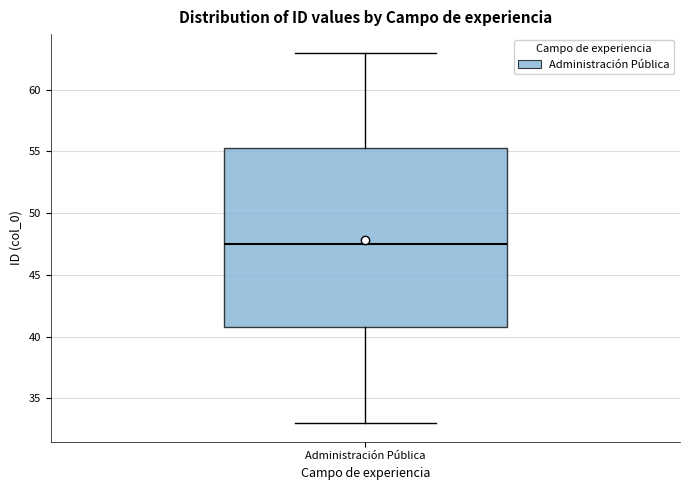

Read this box plot against the y-axis: the position of the median line, the range covered by the box, and the ends of both whiskers. The values are not printed on the chart, so give them approximately, as read against the axis.

median 47.5, box 41.0 to 55.5, whiskers 33.0 to 63.0